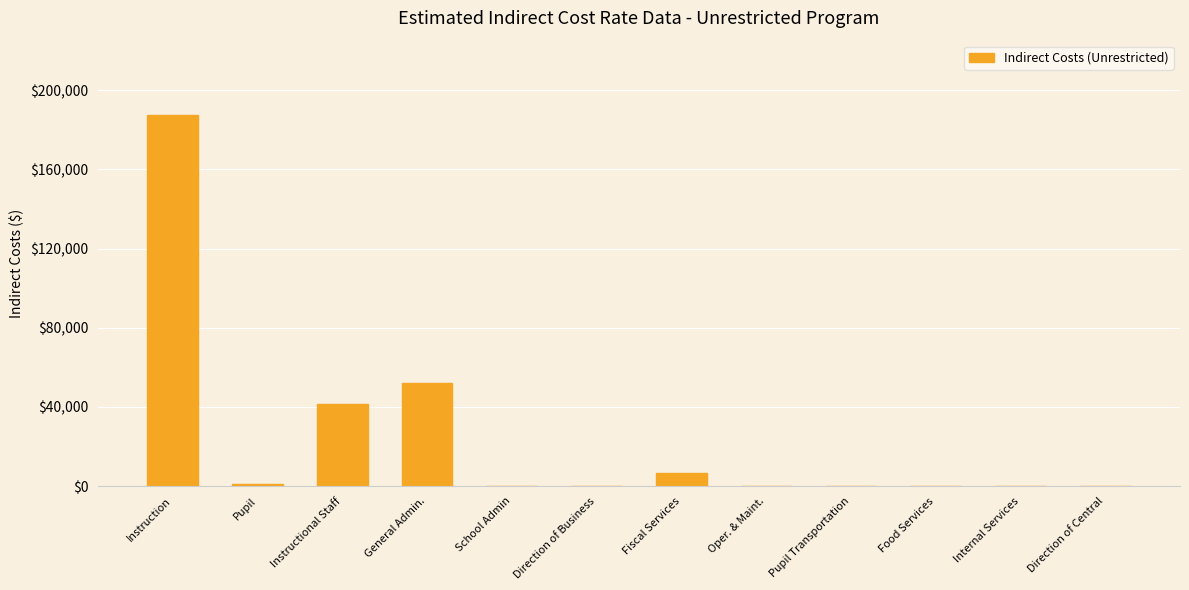

True or false: the data shows 0 at Direction of Central.

True